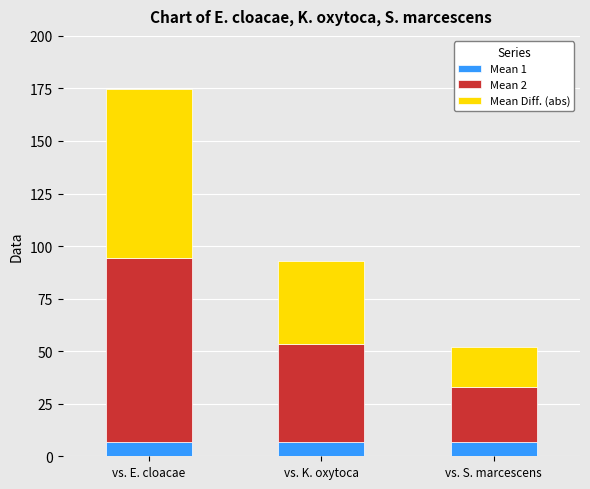

Does the chart contain any negative values?

No